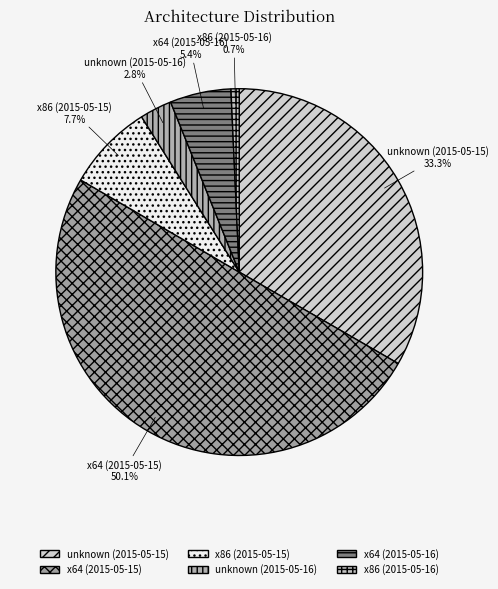

Is it true that x64 (2015-05-16) is 18% of the pie?

False